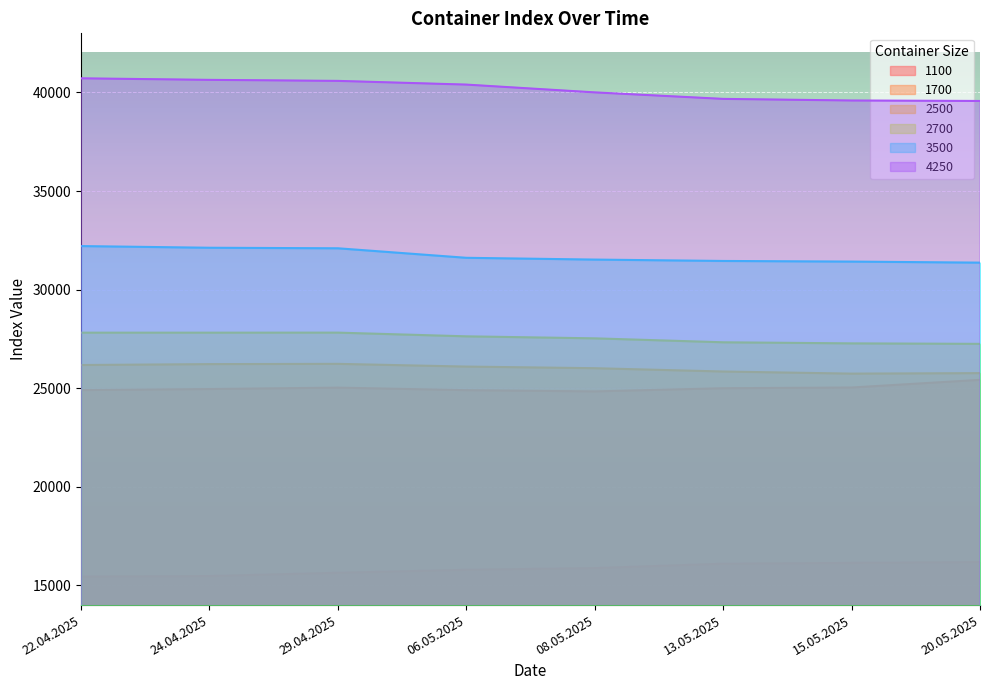

How many lines are shown in the chart?

6